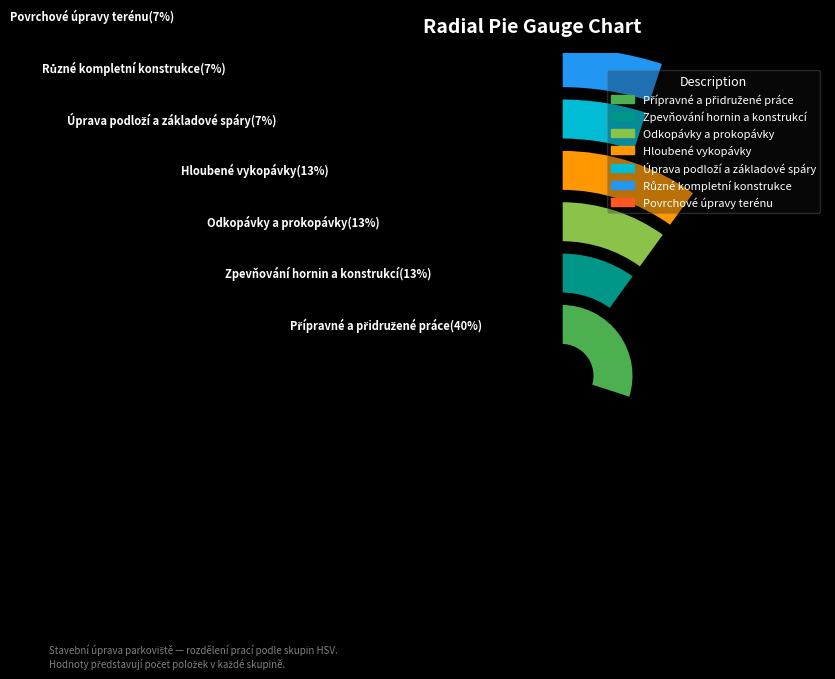

To the nearest percent, what percentage of the pie is Různé kompletní konstrukce?

7%